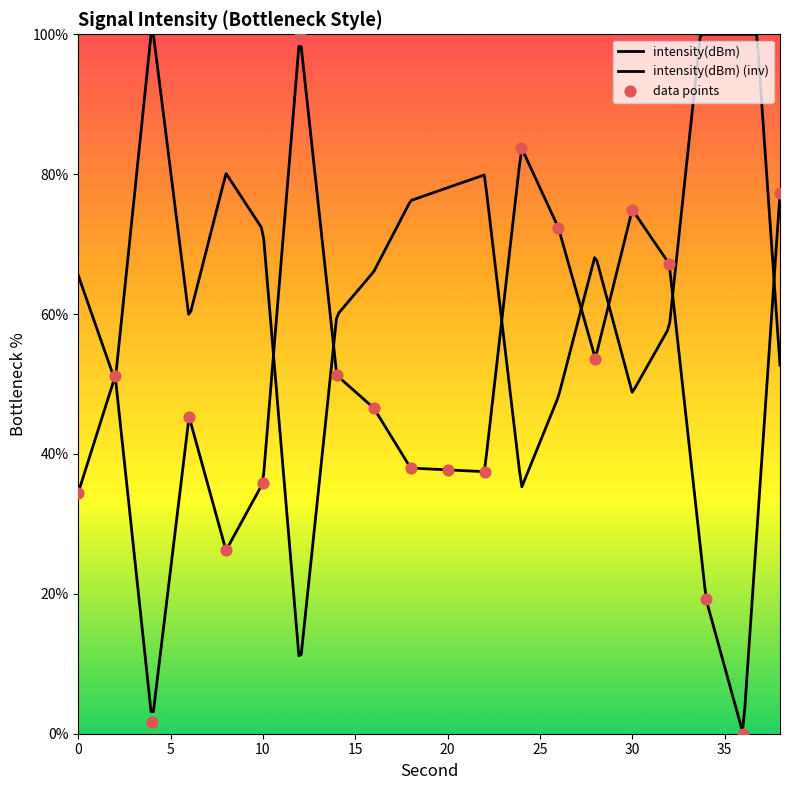

Which has a higher value, 32 or 34?

32